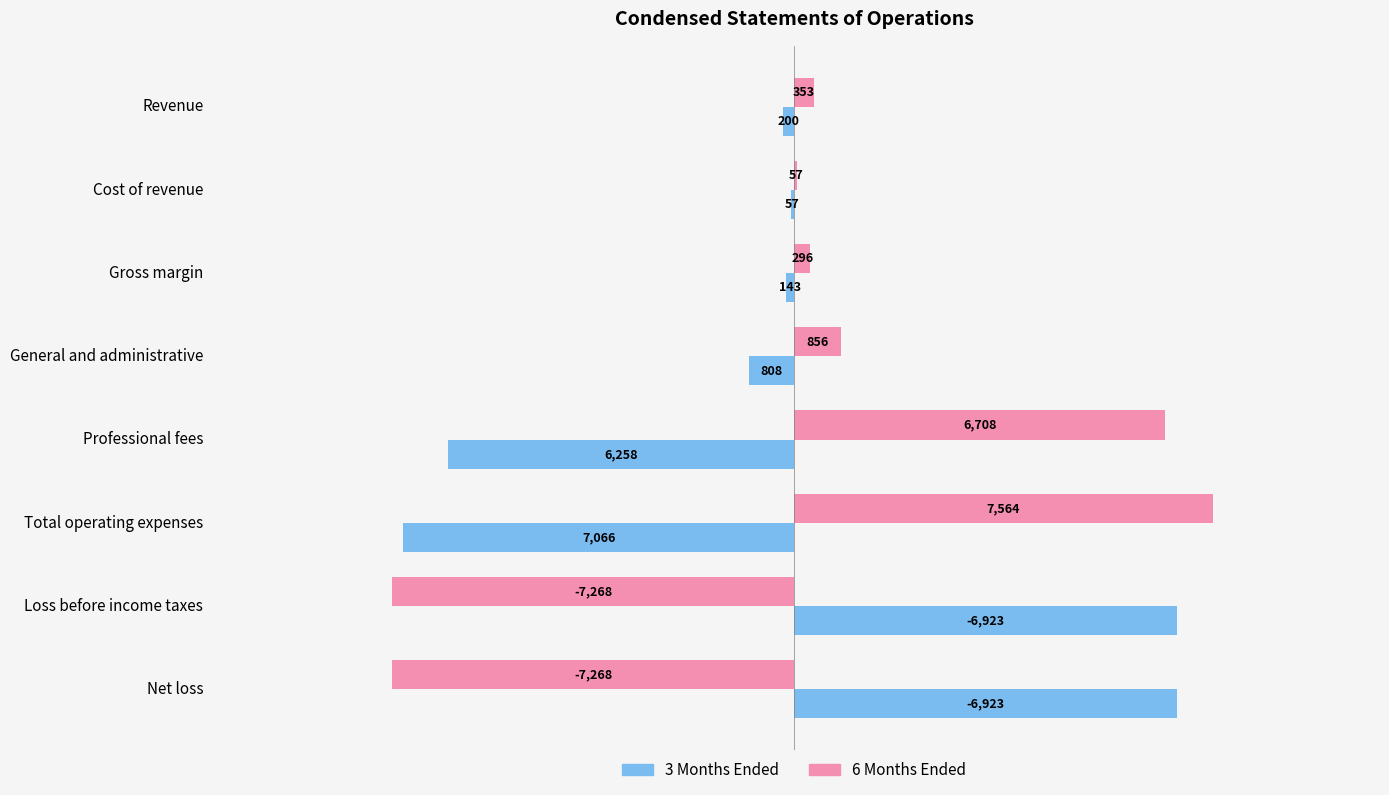

The 3 Months Ended series shows 10246 at Net loss. True or false?

False